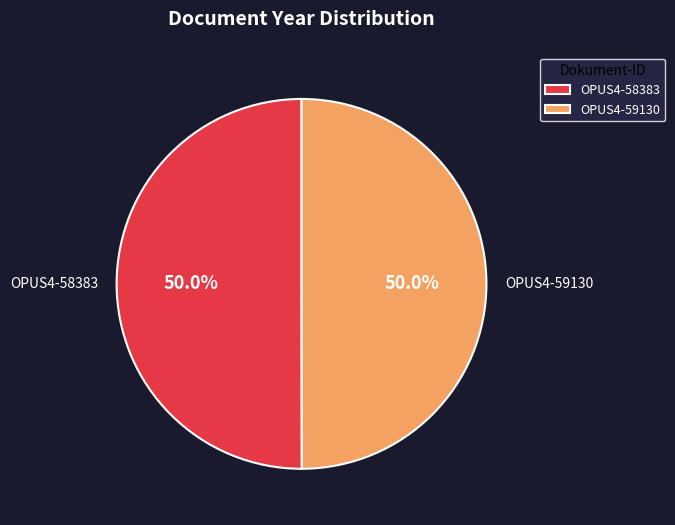

How many slices are in this pie chart?

2